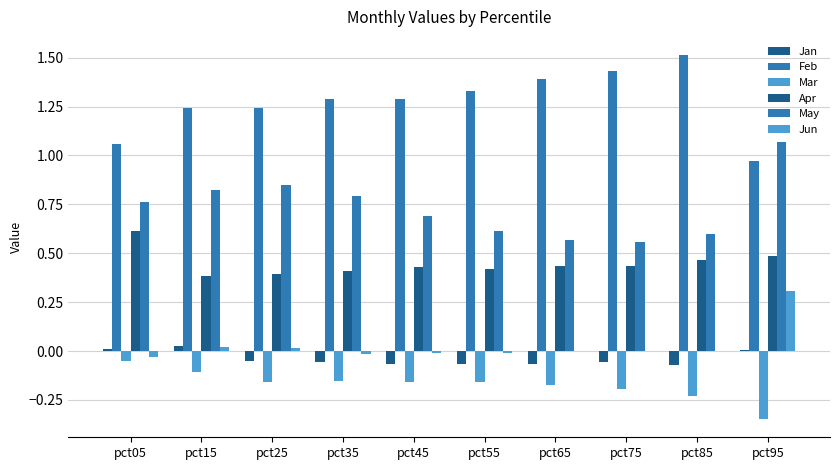

Are the bars horizontal?

No